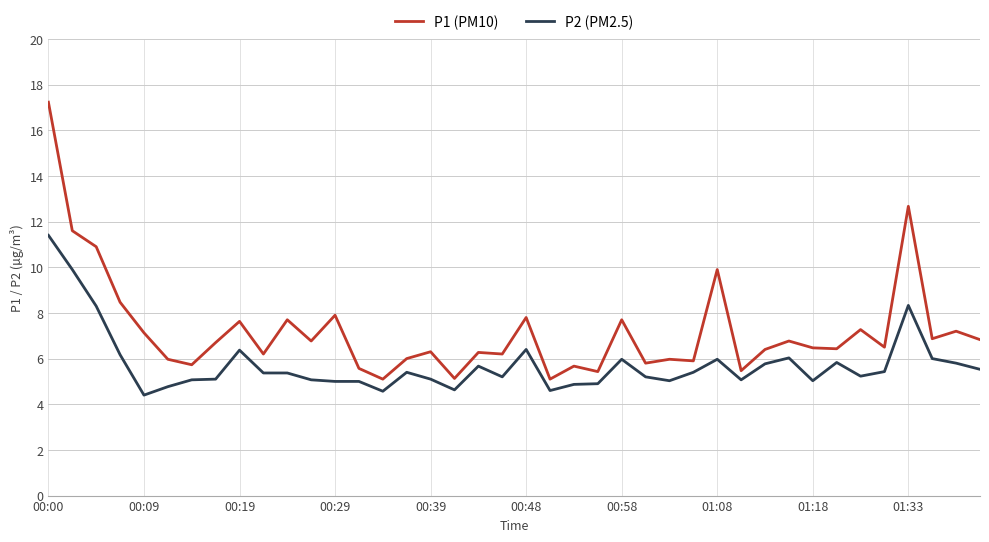

List the series in order of their peak value, lowest first.

P2 (PM2.5), P1 (PM10)